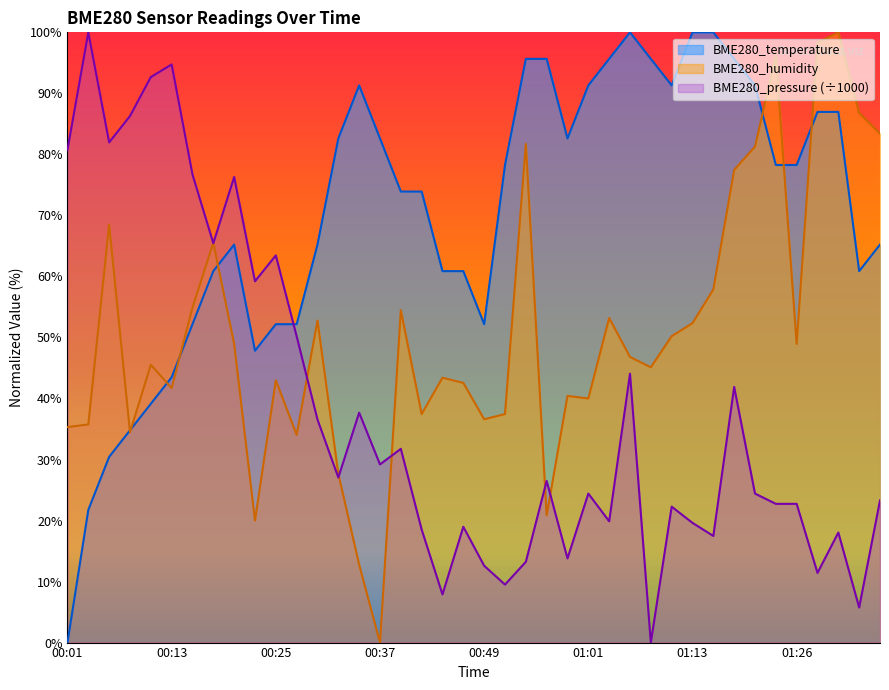

True or false: BME280_humidity has more than 2 points higher than both neighbors.

True